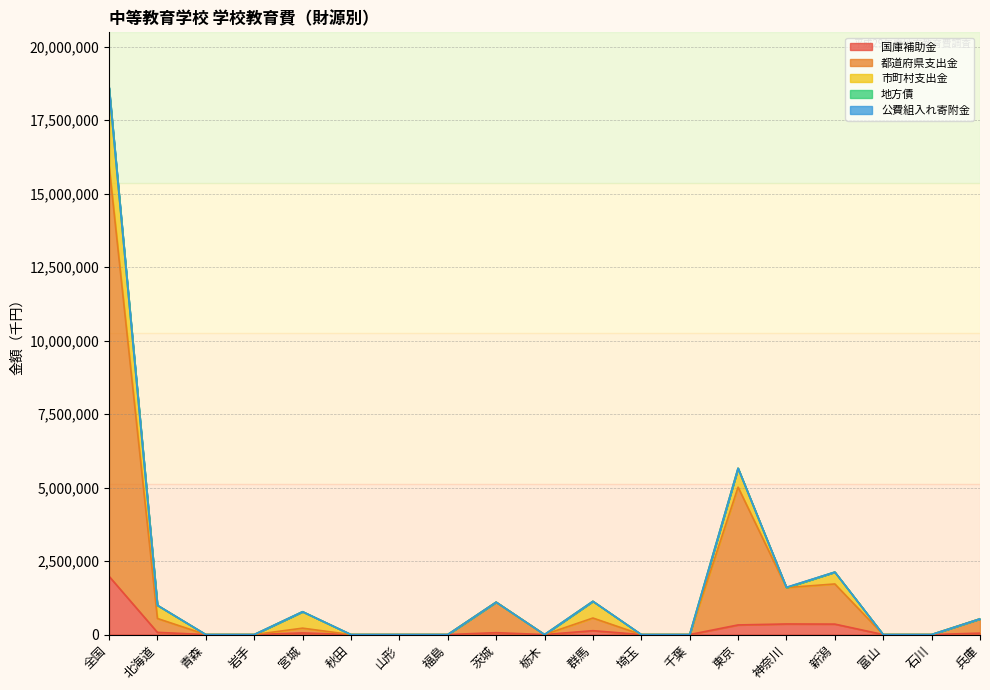

True or false: 都道府県支出金 and 市町村支出金 cross at least once.

False